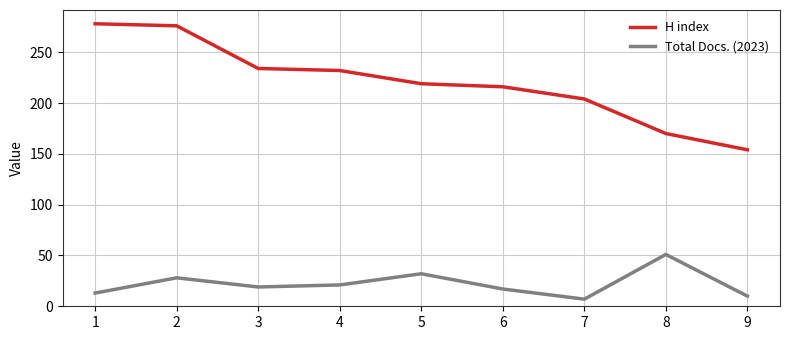

True or false: Total Docs. (2023) and H index intersect in this chart.

False